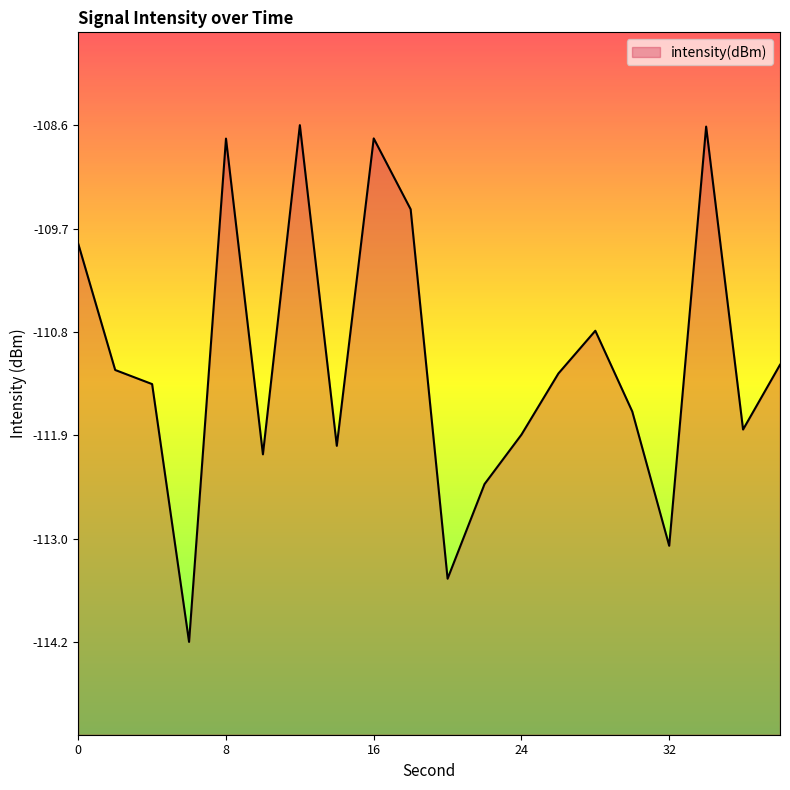

Reading left to right, transcribe all the data shown in this chart.

0=-109.9	2=-111.2	4=-111.4	6=-114.2	8=-108.7	10=-112.1	12=-108.6	14=-112.0	16=-108.7	18=-109.5	20=-113.5	22=-112.5	24=-111.9	26=-111.3	28=-110.8	30=-111.7	32=-113.1	34=-108.6	36=-111.9	38=-111.2